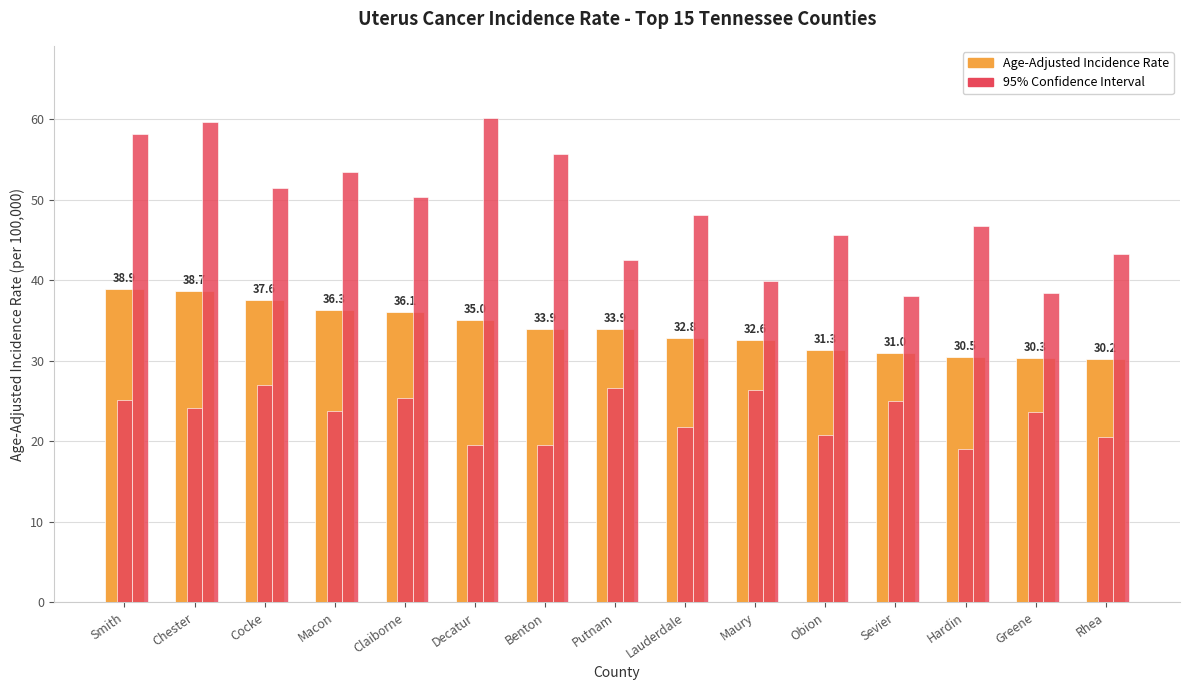

Is it true that Age-Adjusted Incidence Rate equals 14.6 at Hardin?

False